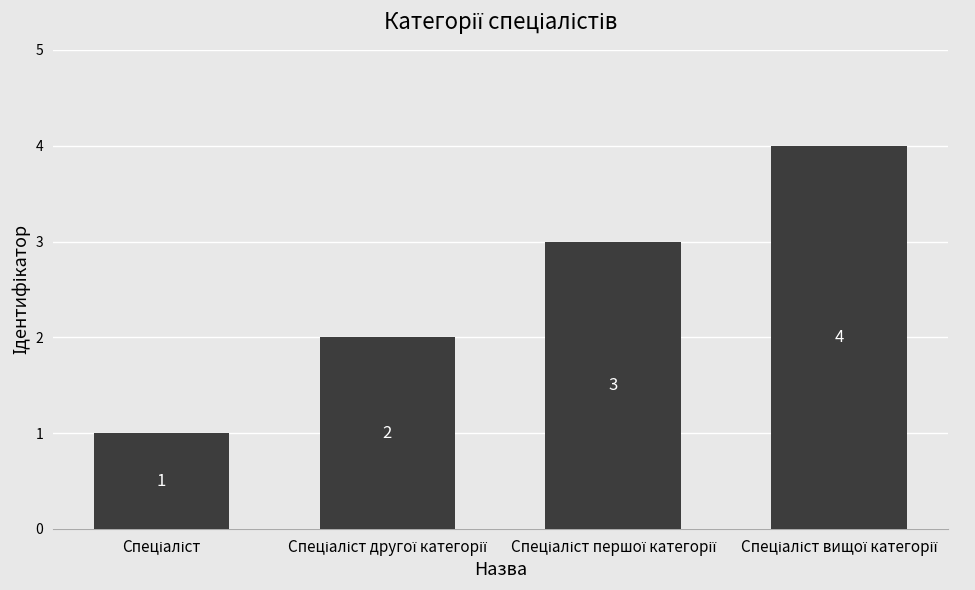

What is the value of the 4th bar from the left?

4